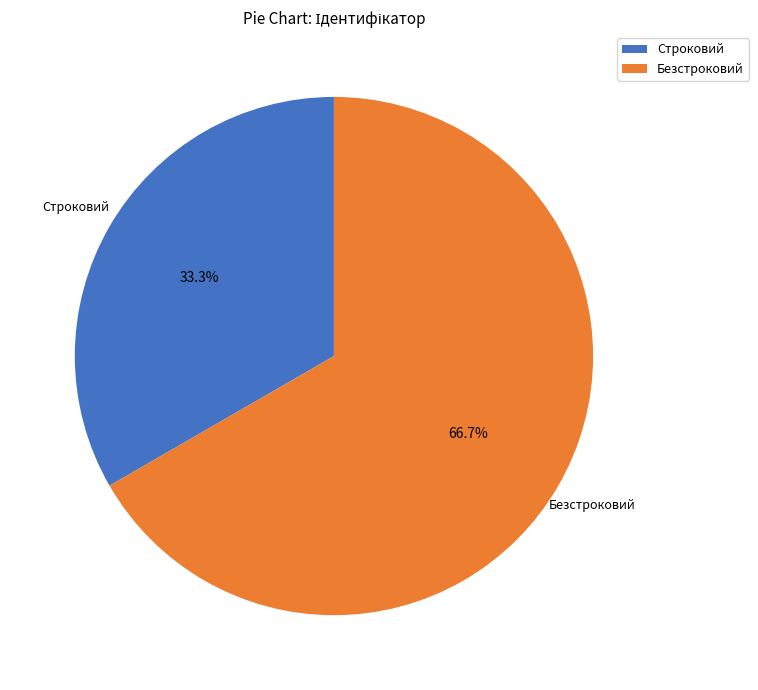

What percentage is the Строковий slice, to the nearest percent?

33%